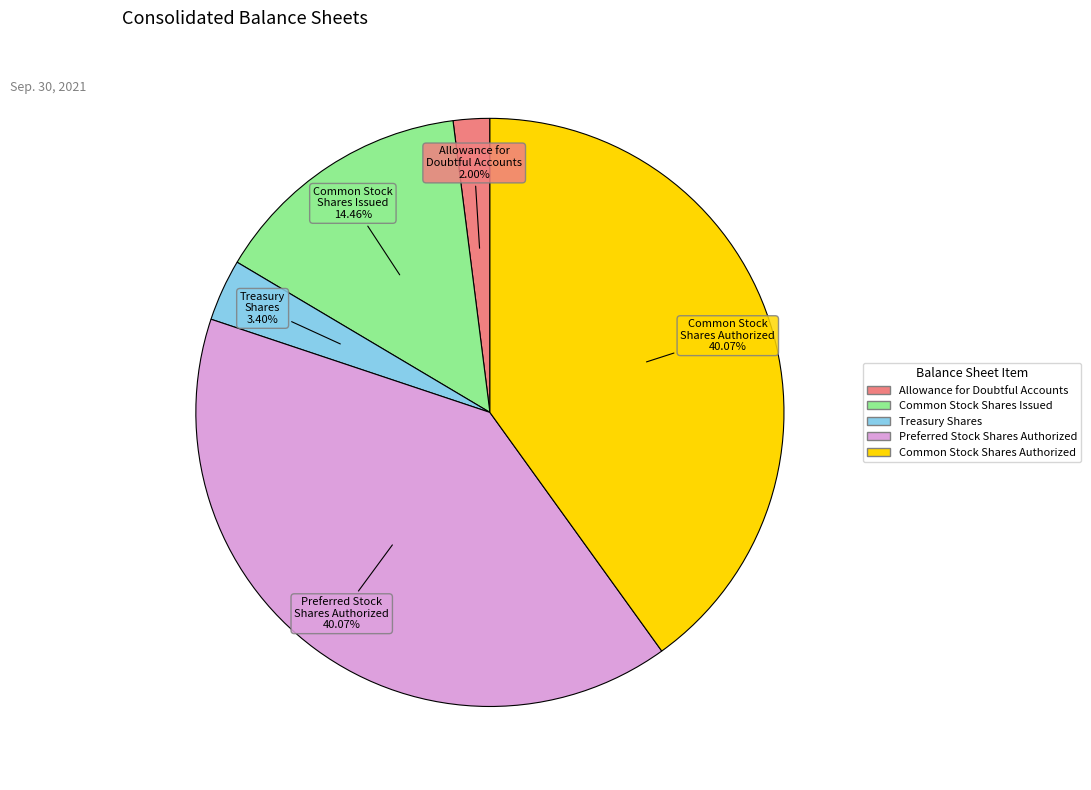

How many slices are in this pie chart?

5